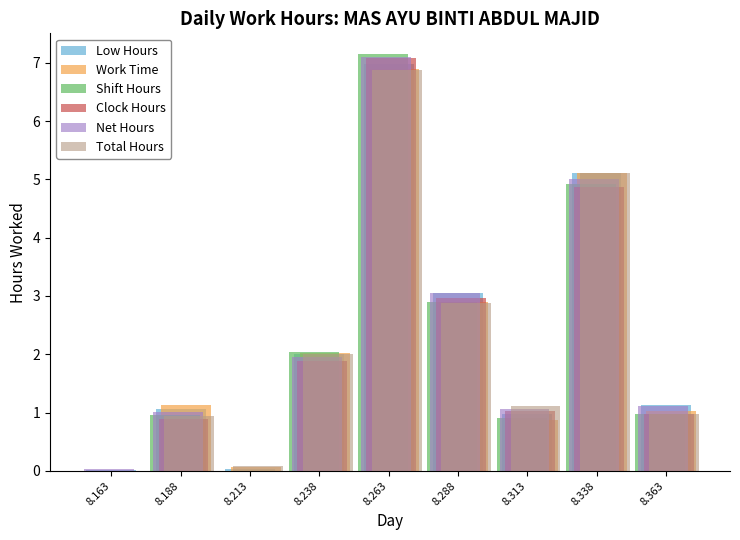

What is the sum of all Shift Hours values?

19.8